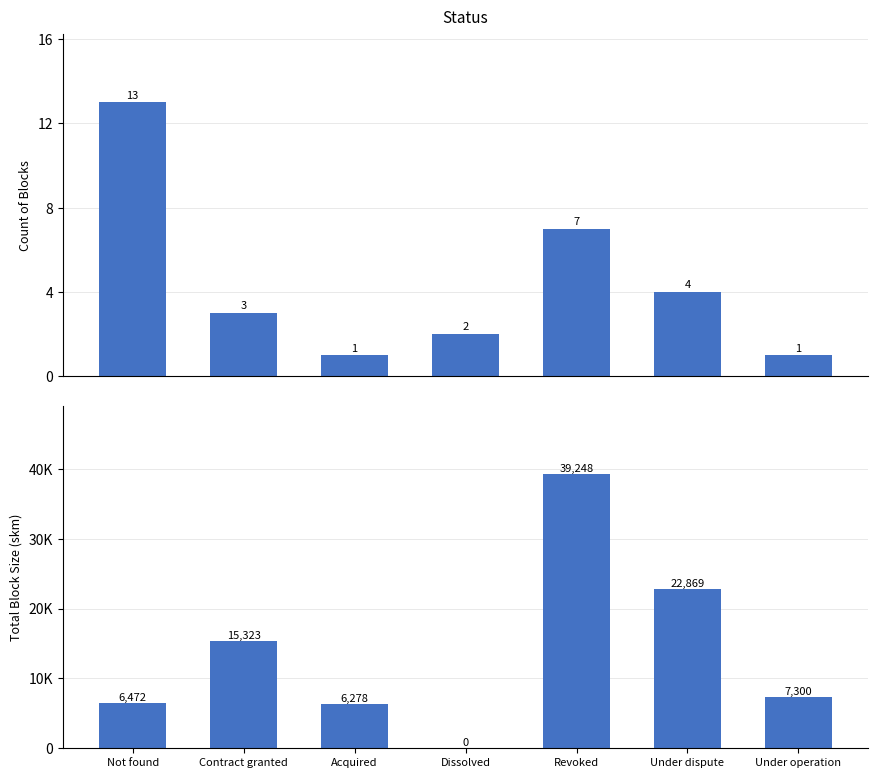

Between Revoked and Under dispute, which series saw the biggest shift?

Total ssize_skm